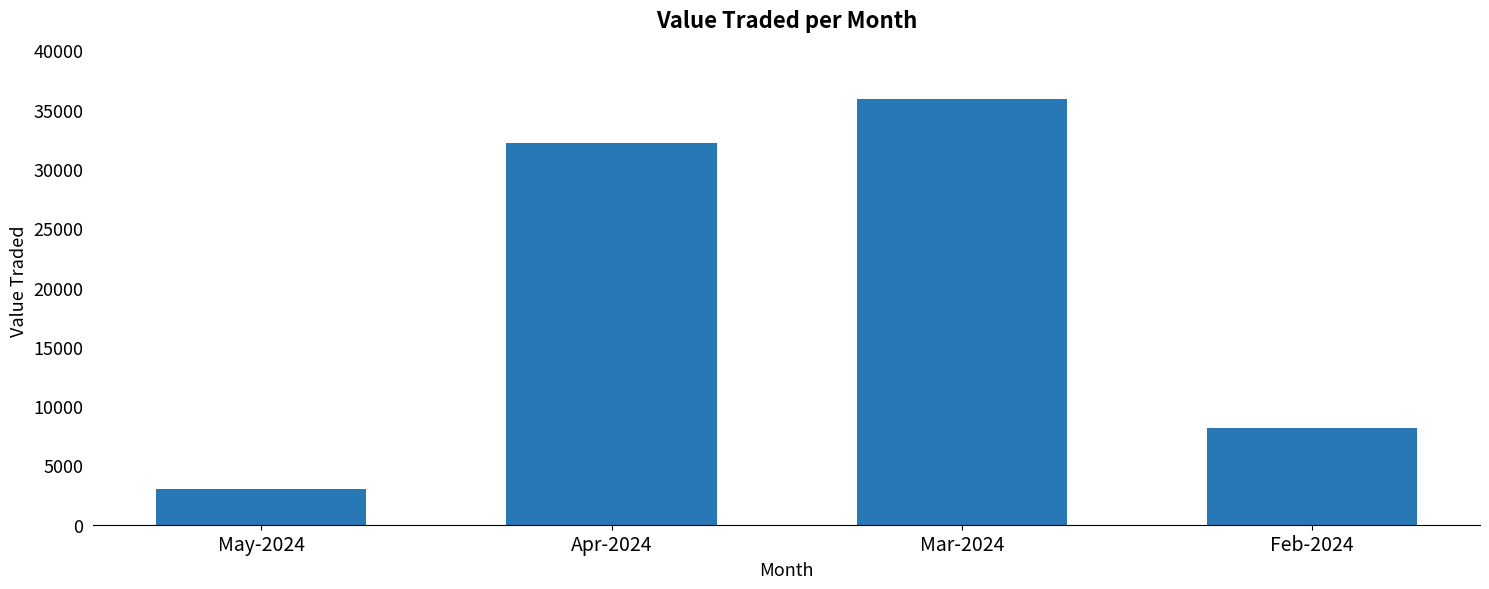

What is the label of the 1st bar from the left?

May-2024